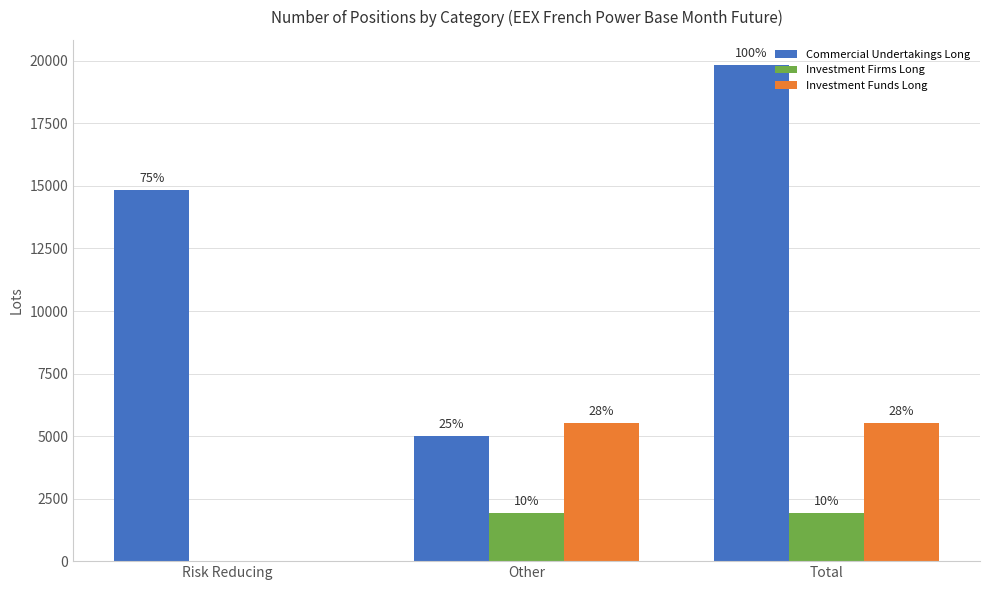

The Commercial Undertakings Long series shows 20392.5 at Risk Reducing. True or false?

False